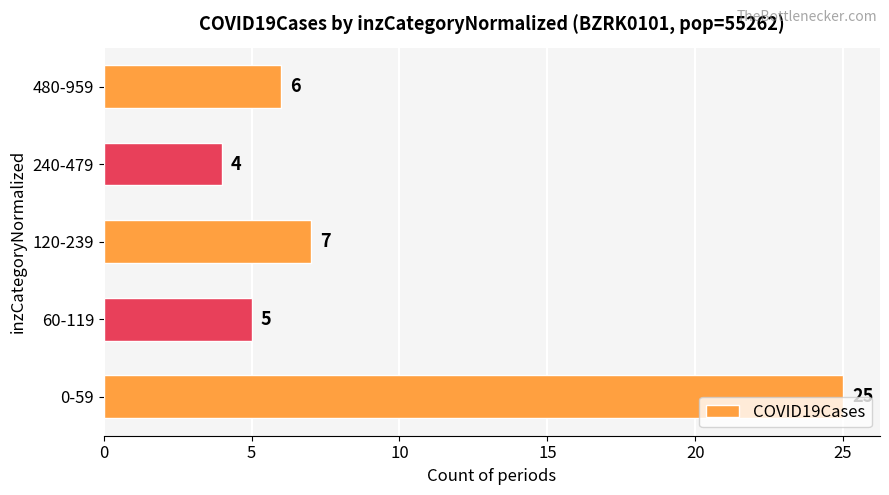

Rank the categories by value from lowest to highest.

240-479, 60-119, 480-959, 120-239, 0-59